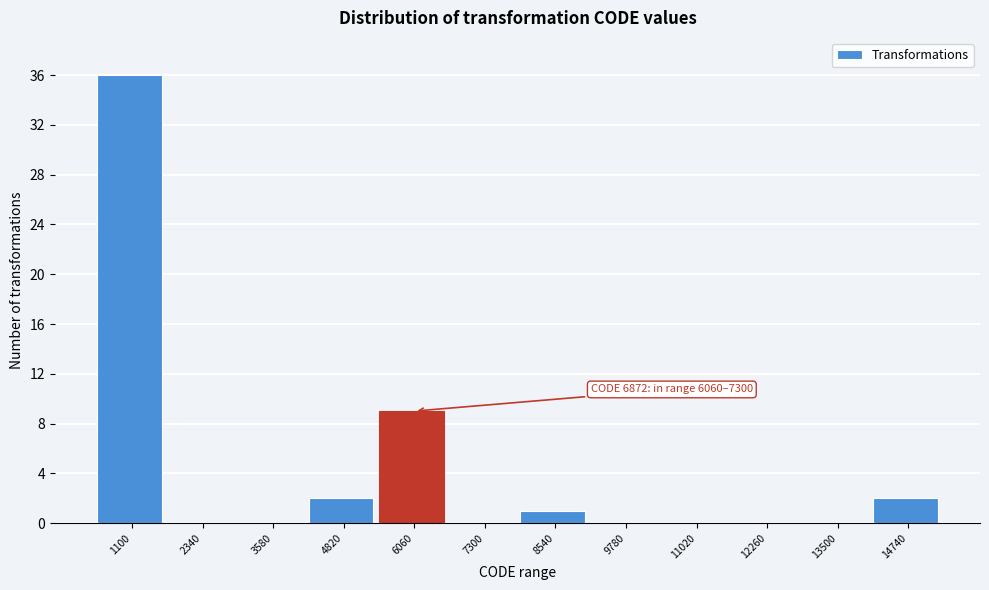

Reading left to right, transcribe all the data shown in this chart.

1100=36	2340=0	3580=0	4820=2	6060=9	7300=0	8540=1	9780=0	11020=0	12260=0	13500=0	14740=2